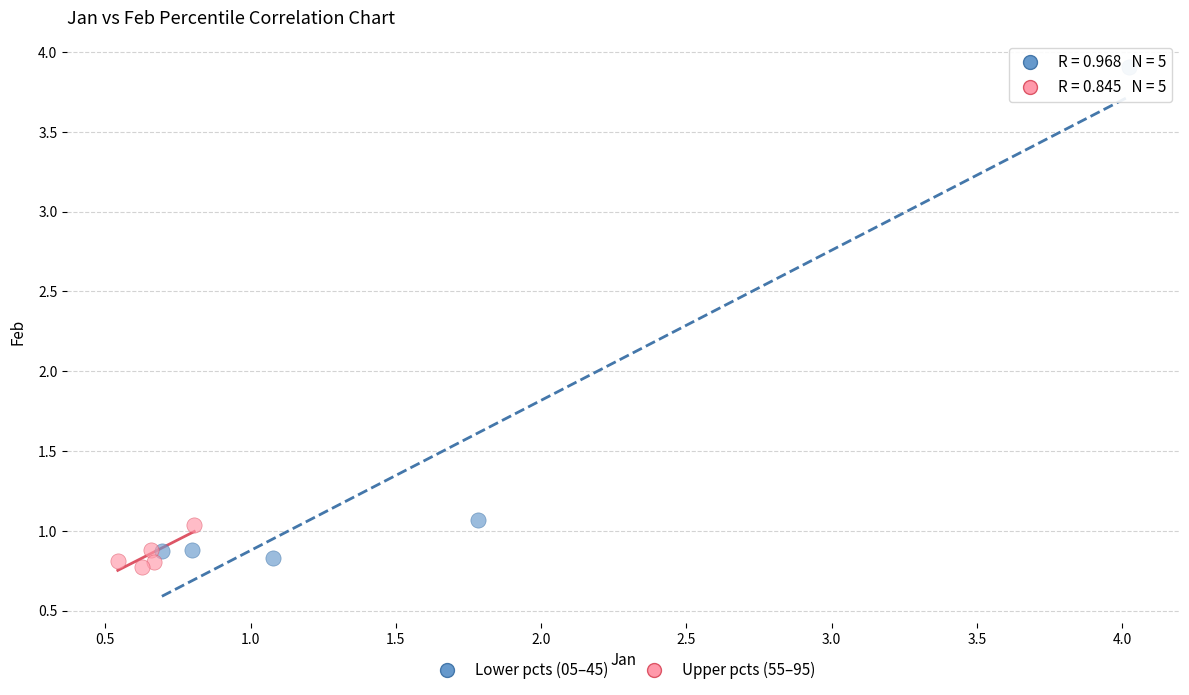

Which series has the largest Y range (max minus min)?

Lower pcts (05–45)